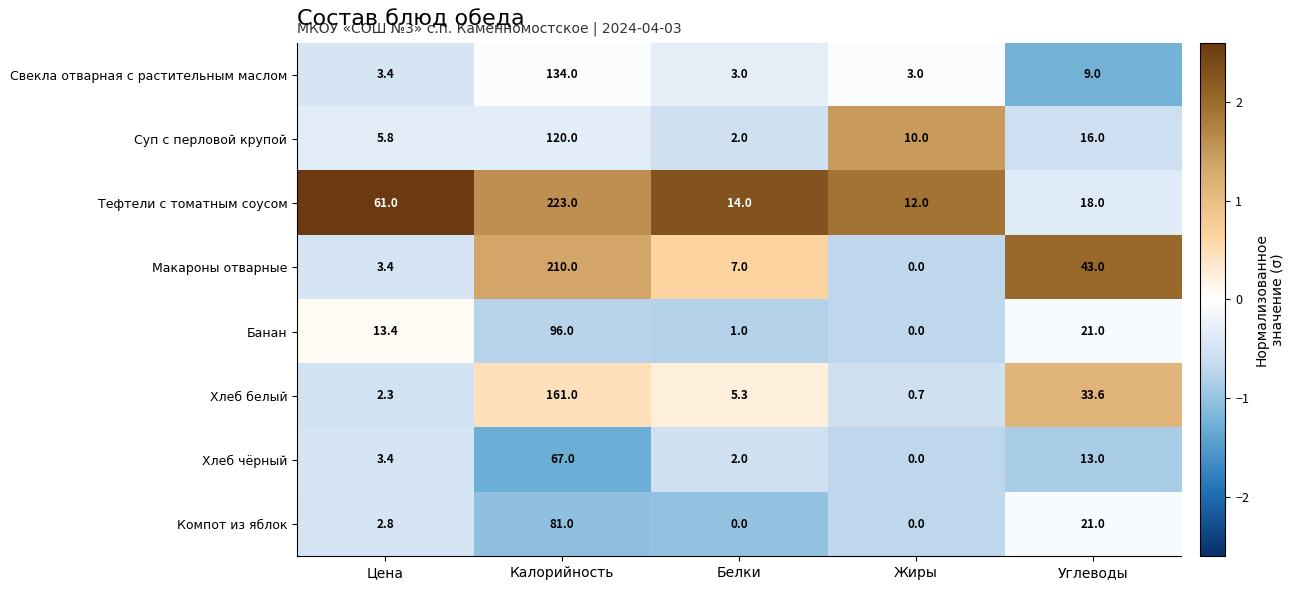

How many values in the Банан series are below 13?

2